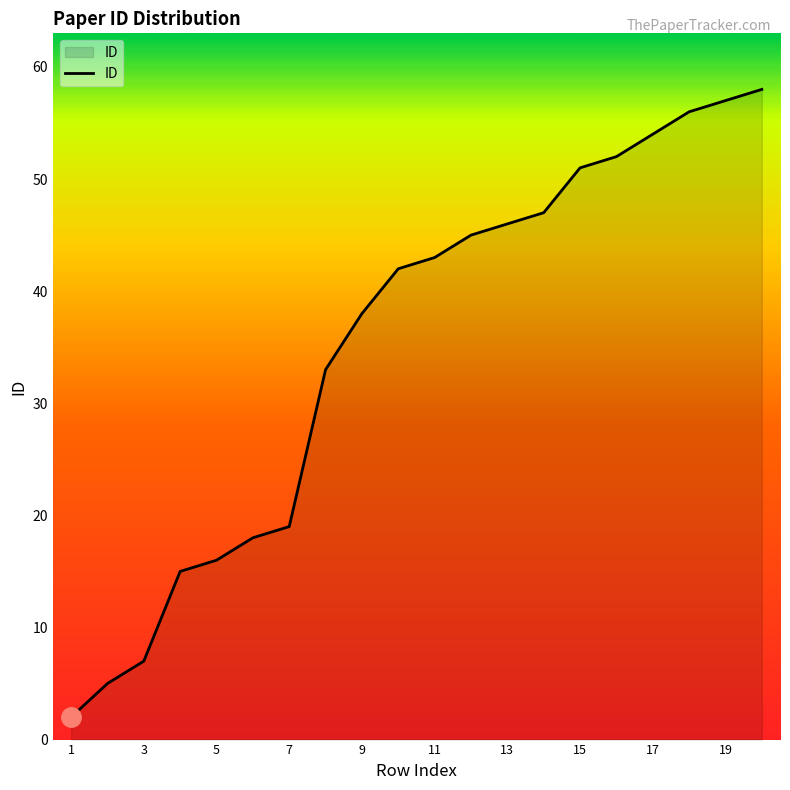

What is the difference between the maximum and minimum values?

56